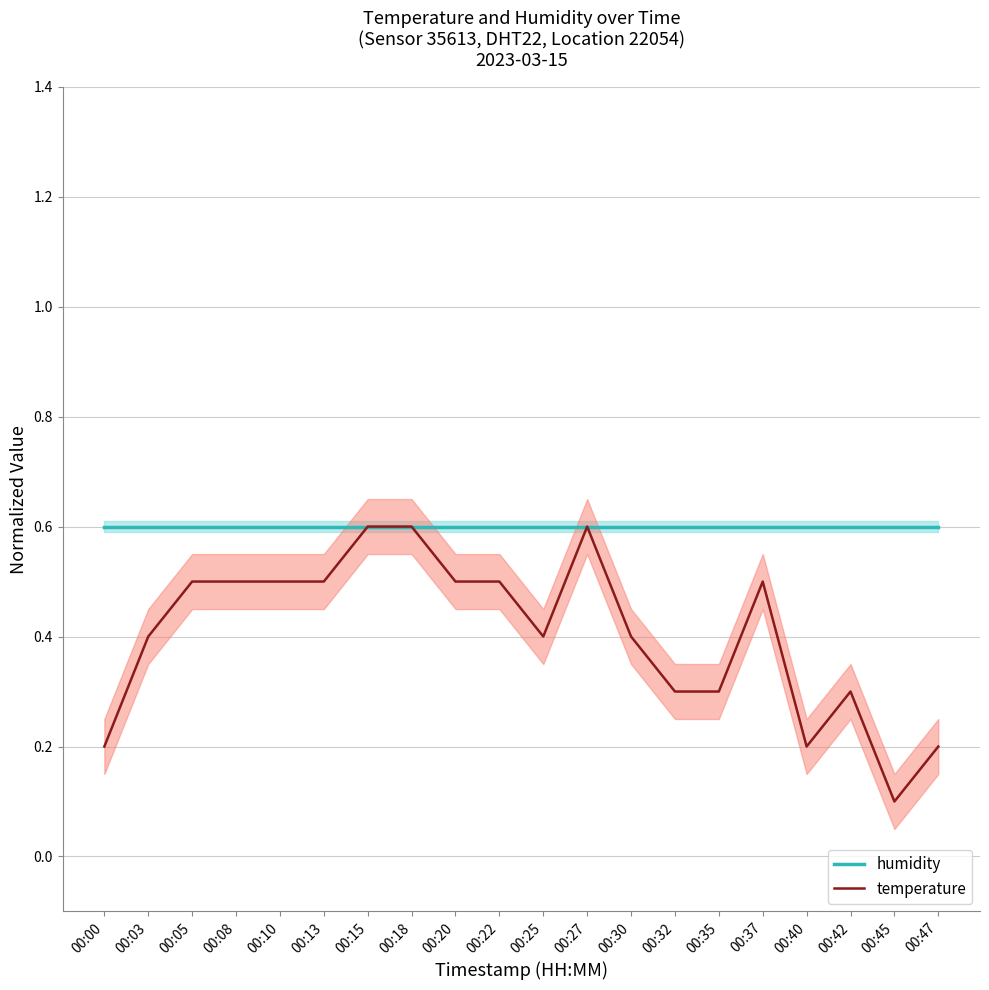

True or false: humidity and temperature intersect in this chart.

False